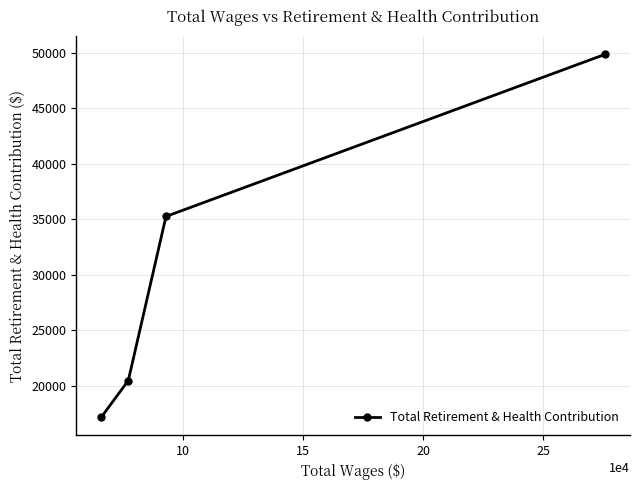

What is the minimum value shown in the chart?

17191